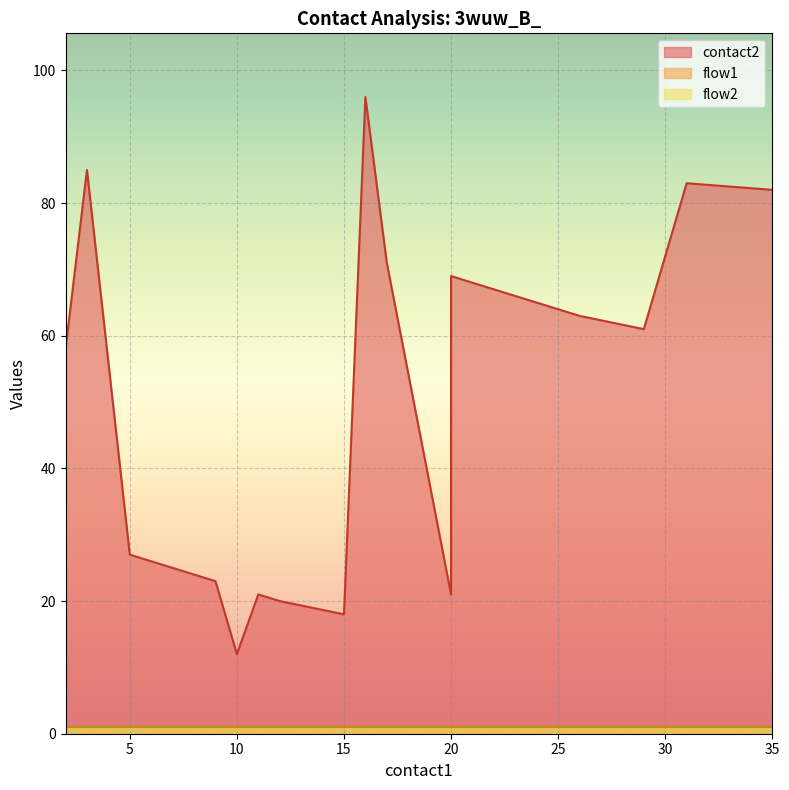

True or false: contact2 and flow2 intersect in this chart.

False